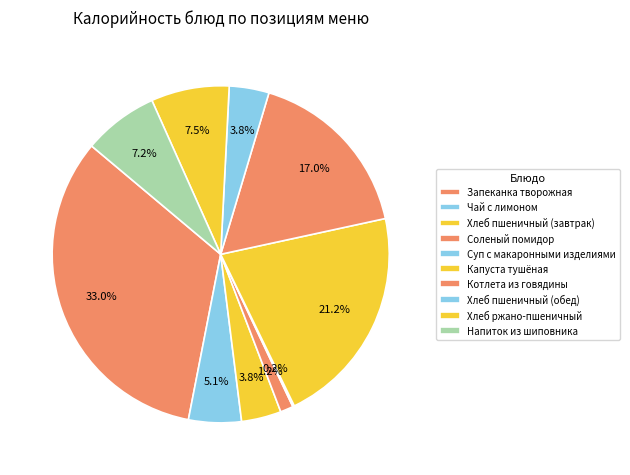

What is the largest slice in the pie chart?

Запеканка творожная